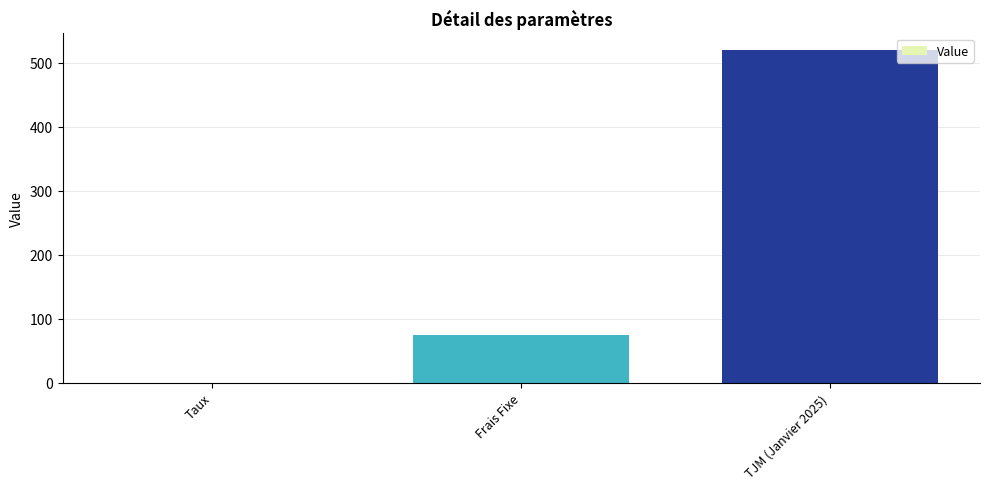

Are the bars horizontal?

No